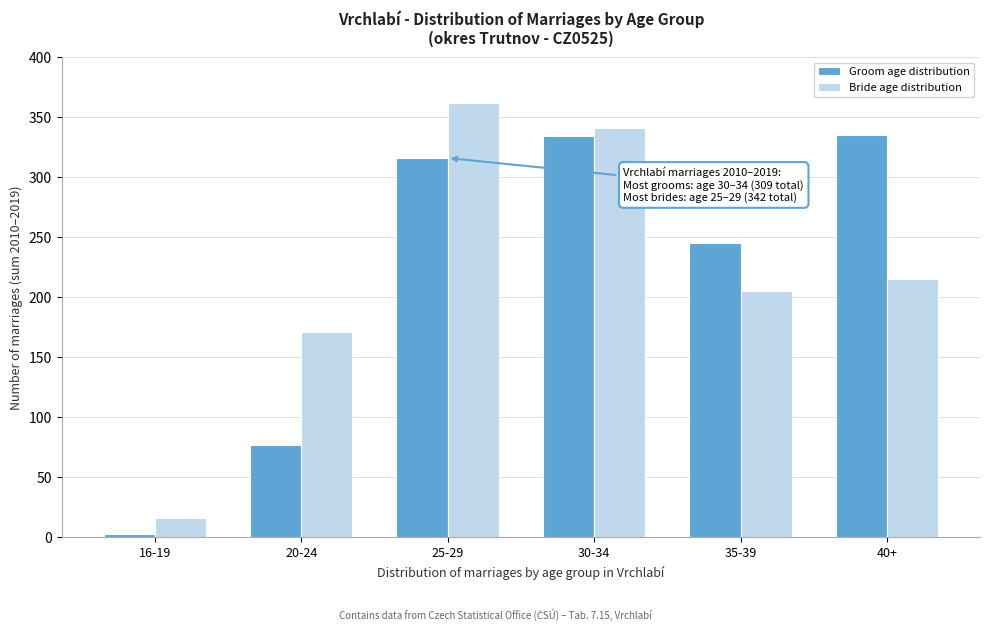

What is the average value of the Groom age distribution series?

218